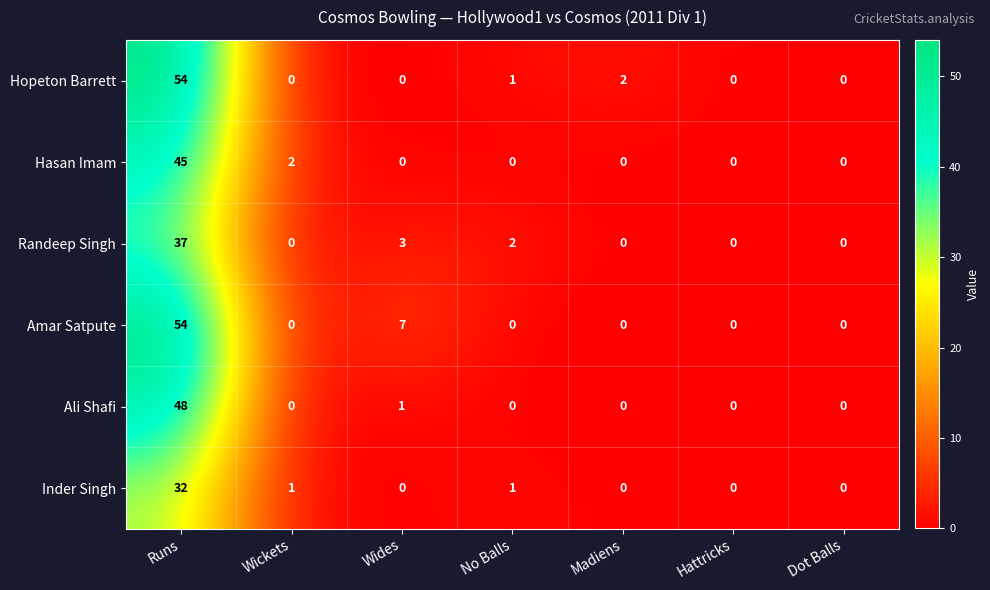

What is the average value of the Inder Singh series?

5